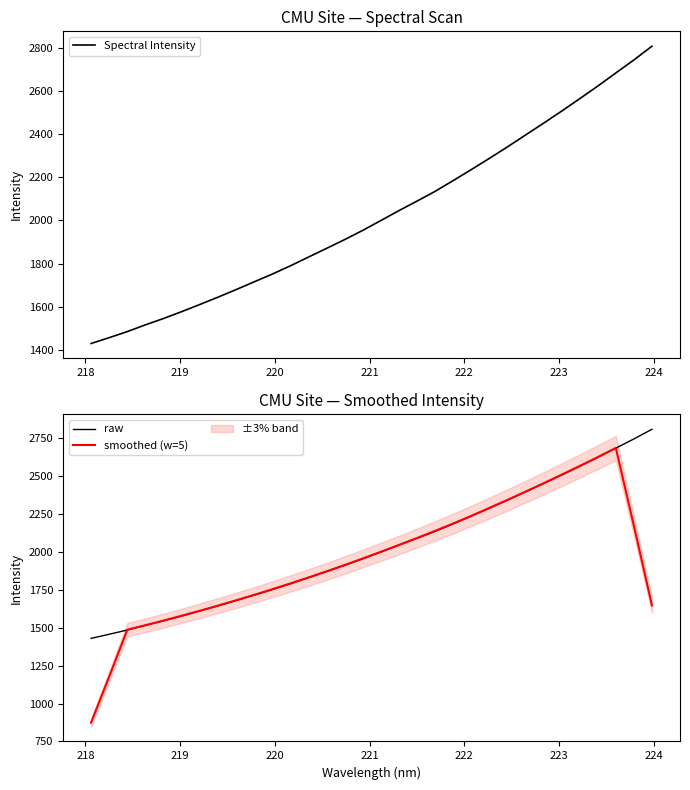

What is the maximum value for smoothed (w=5)?

2684.6